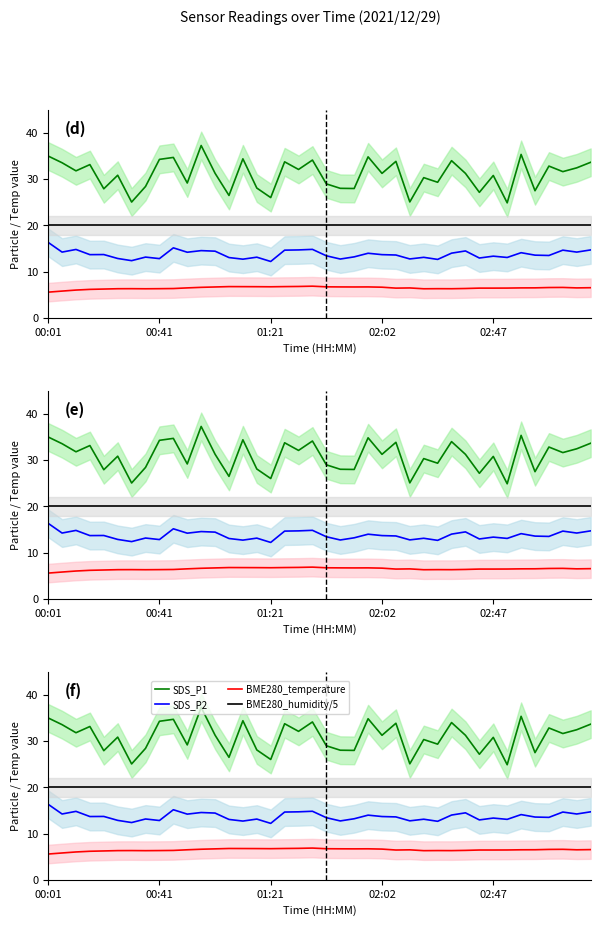

What is the sum of all SDS_P1 values?

1238.5